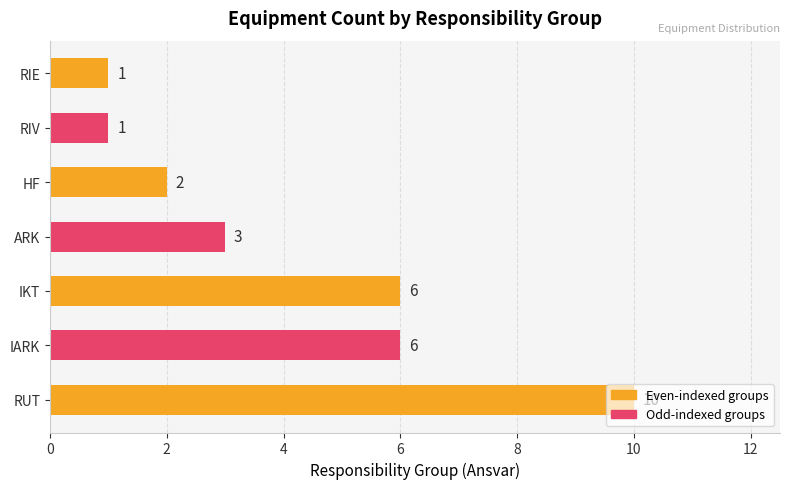

The value at ARK is 3. True or false?

True